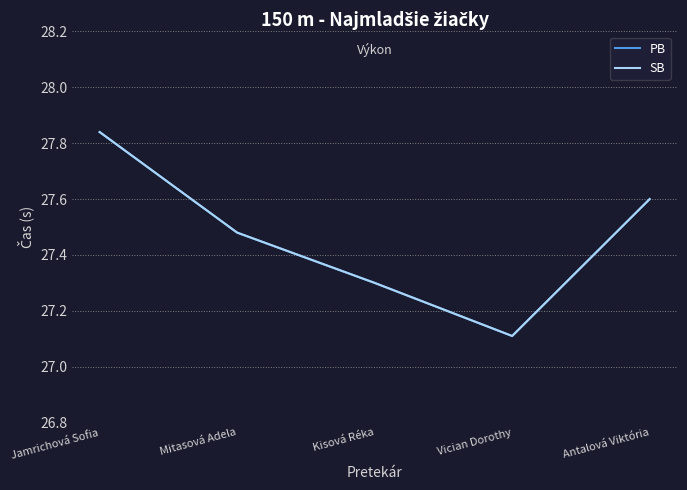

Where is the first local minimum for PB?

Vician Dorothy